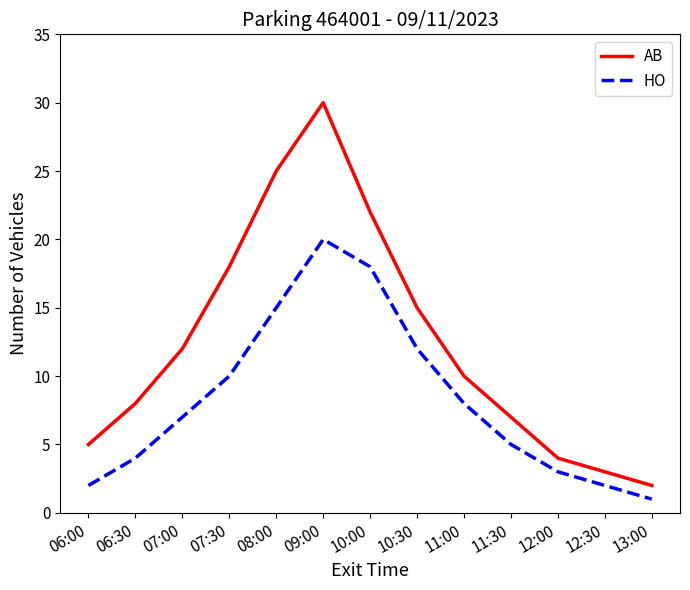

What is the sum of all AB values?

161